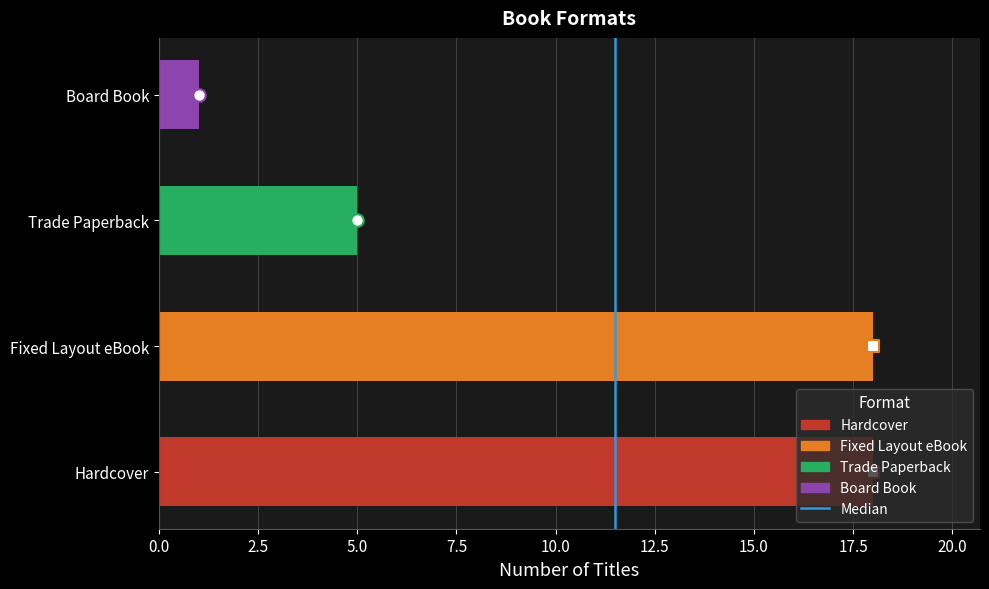

Which has a higher value, 0.0 or 2.5?

2.5